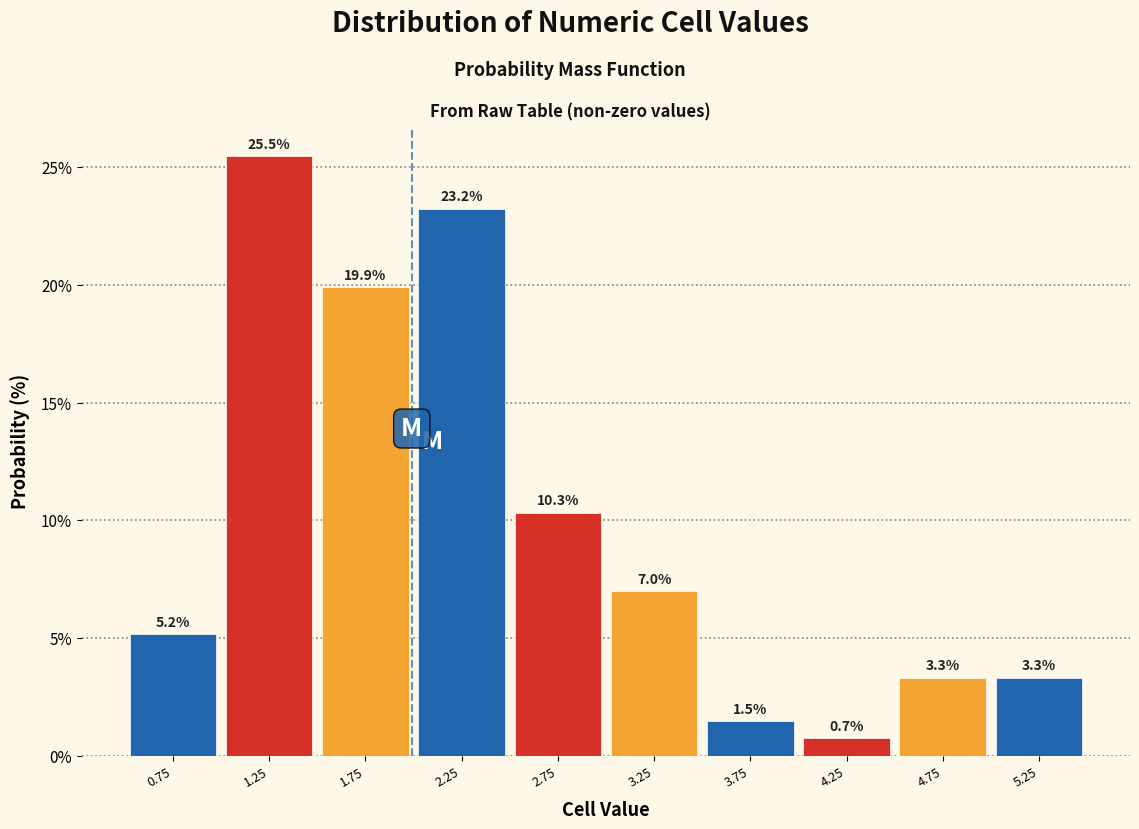

Over which range of the x-axis is the bar tallest?

1.0 to 1.5